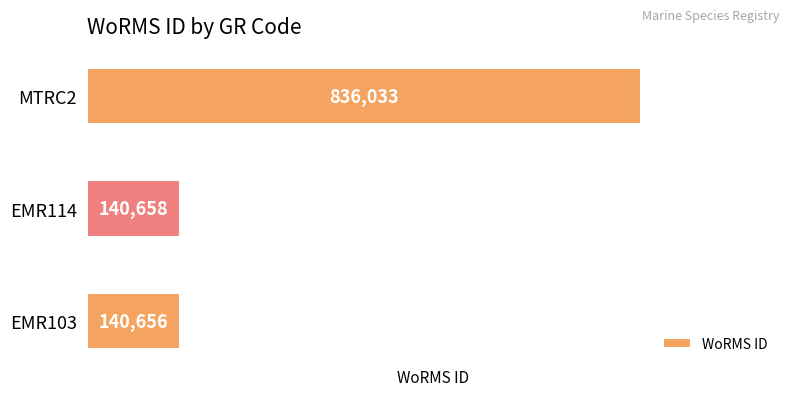

Which has a higher value, MTRC2 or EMR103?

MTRC2